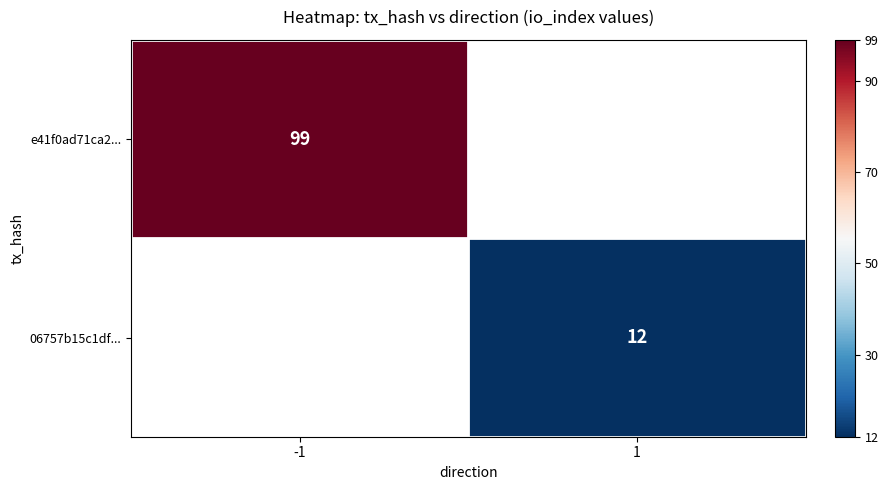

The 06757b15c1df... series shows 12 at 1. True or false?

True